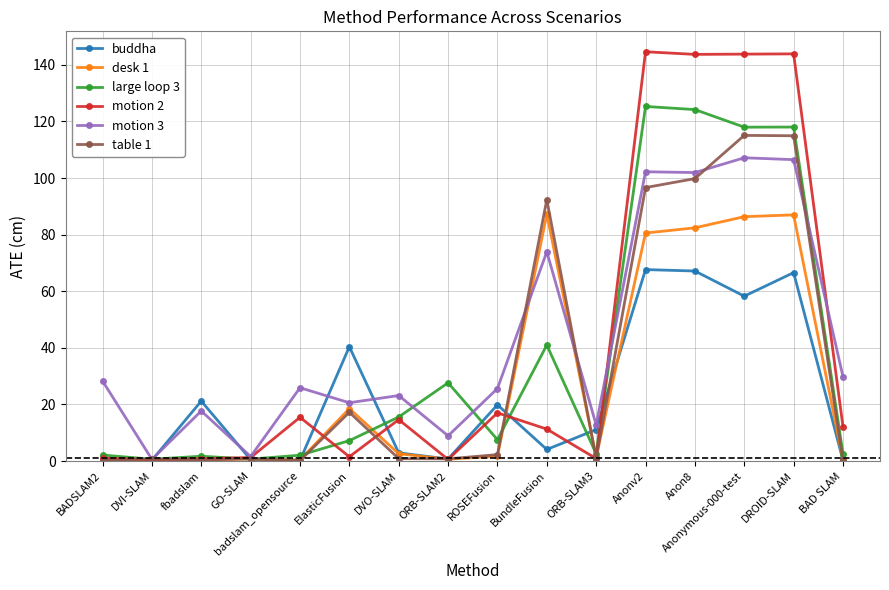

At how many categories does at least one series exceed 84?

5